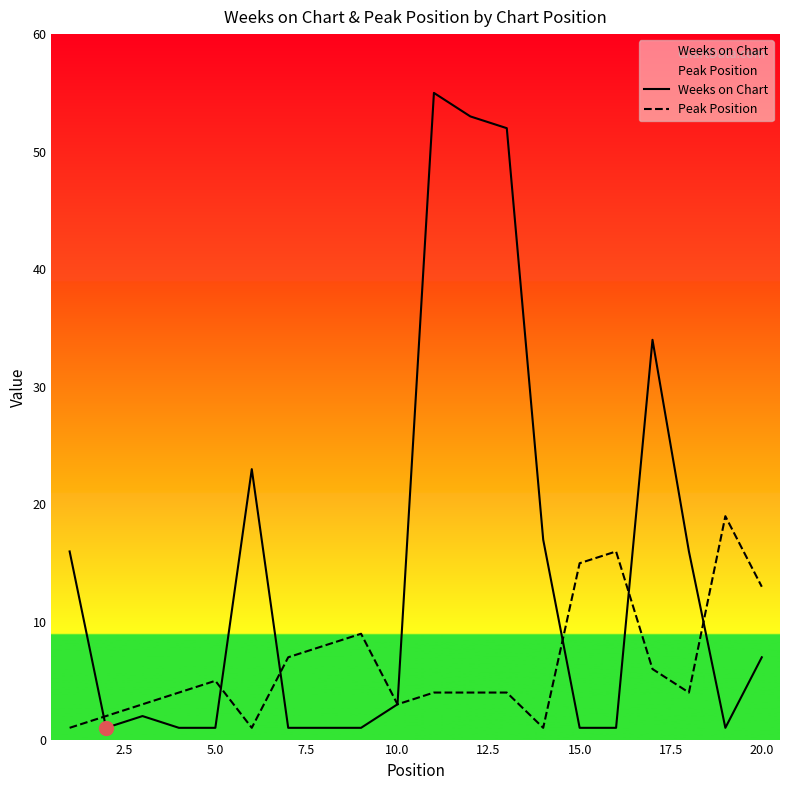

The Weeks on Chart series shows 3 at 10.0. True or false?

True